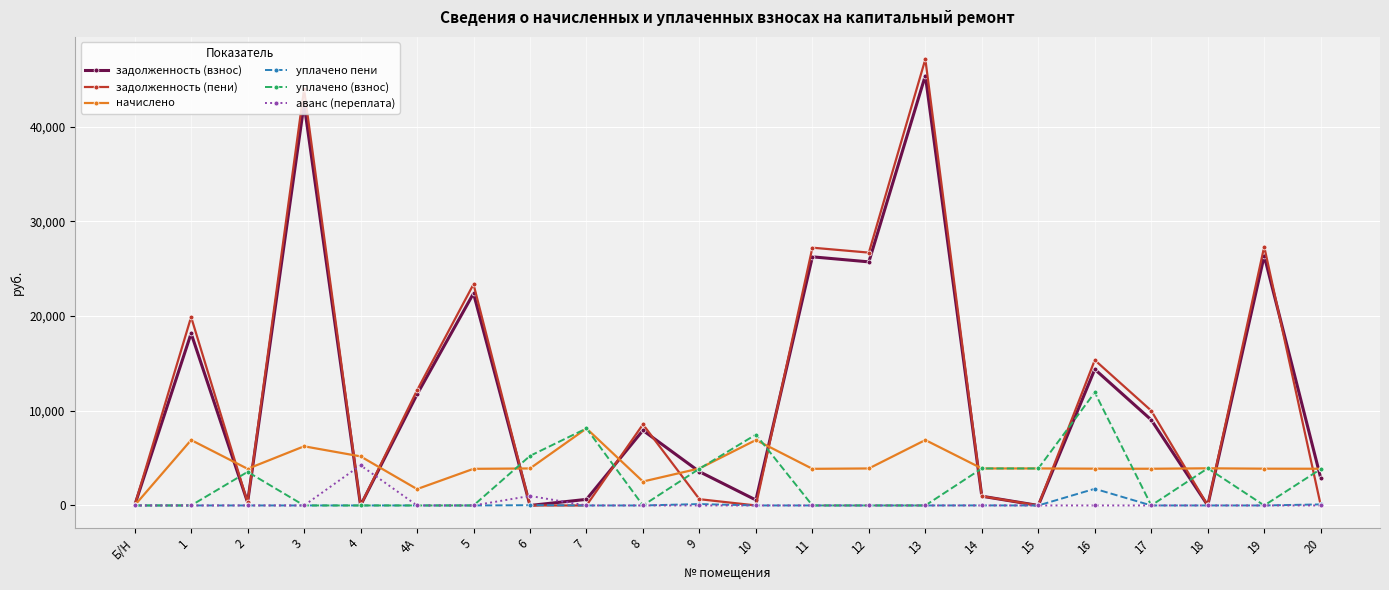

What is the total value across all series at 18?

7850.1